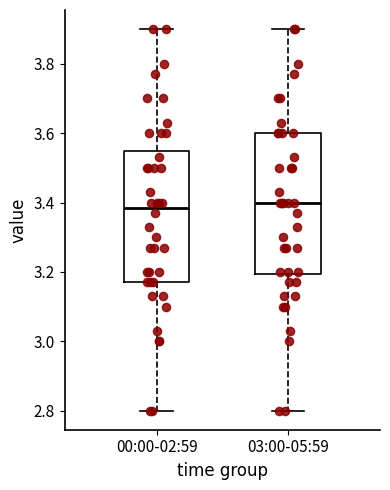

Where does the upper whisker of the box for 03:00-05:59 end on the y-axis? The values are not printed on the chart, so give them approximately, as read against the axis.

3.90